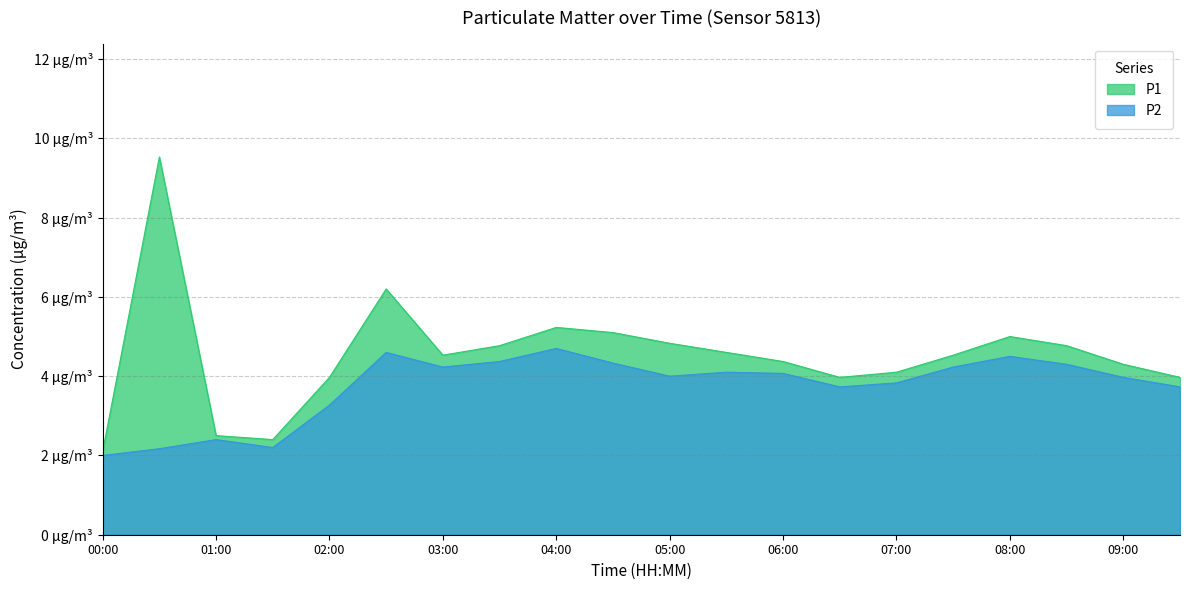

What is the approximate value of P1 at 08:00?

5.0